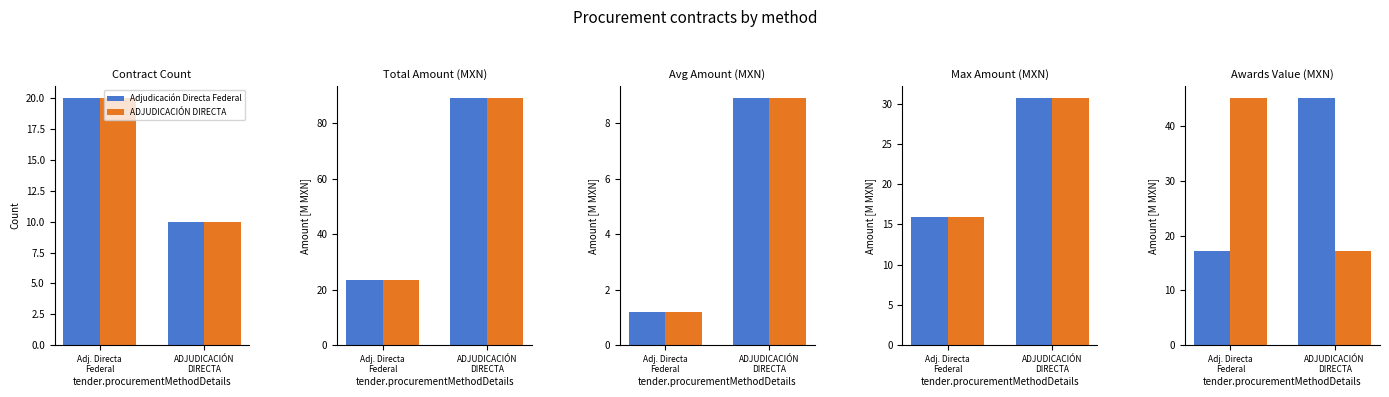

How many data points in ADJUDICACIÓN DIRECTA are less than 45?

1